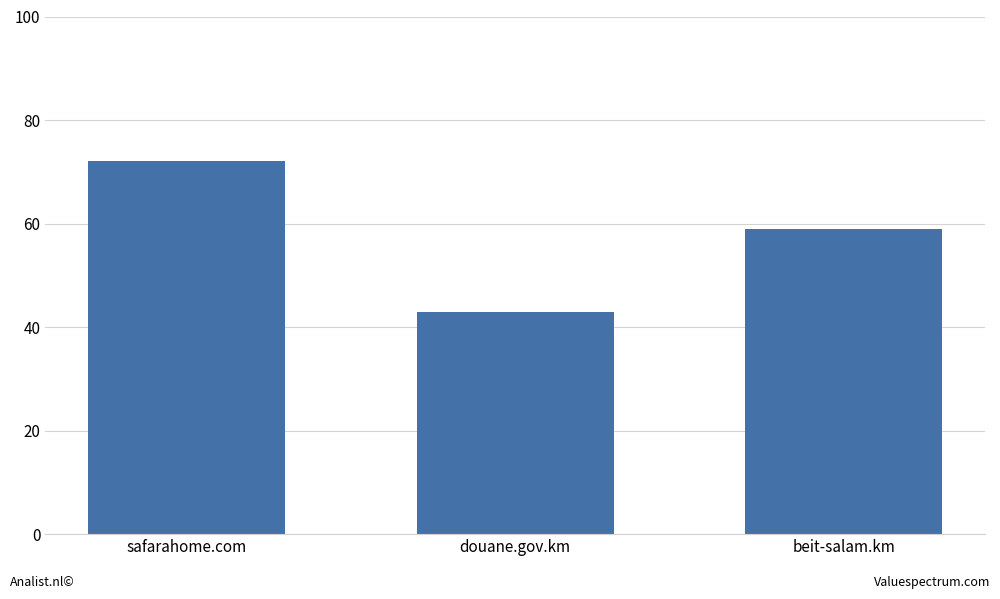

What is the label of the 1st bar from the right?

beit-salam.km